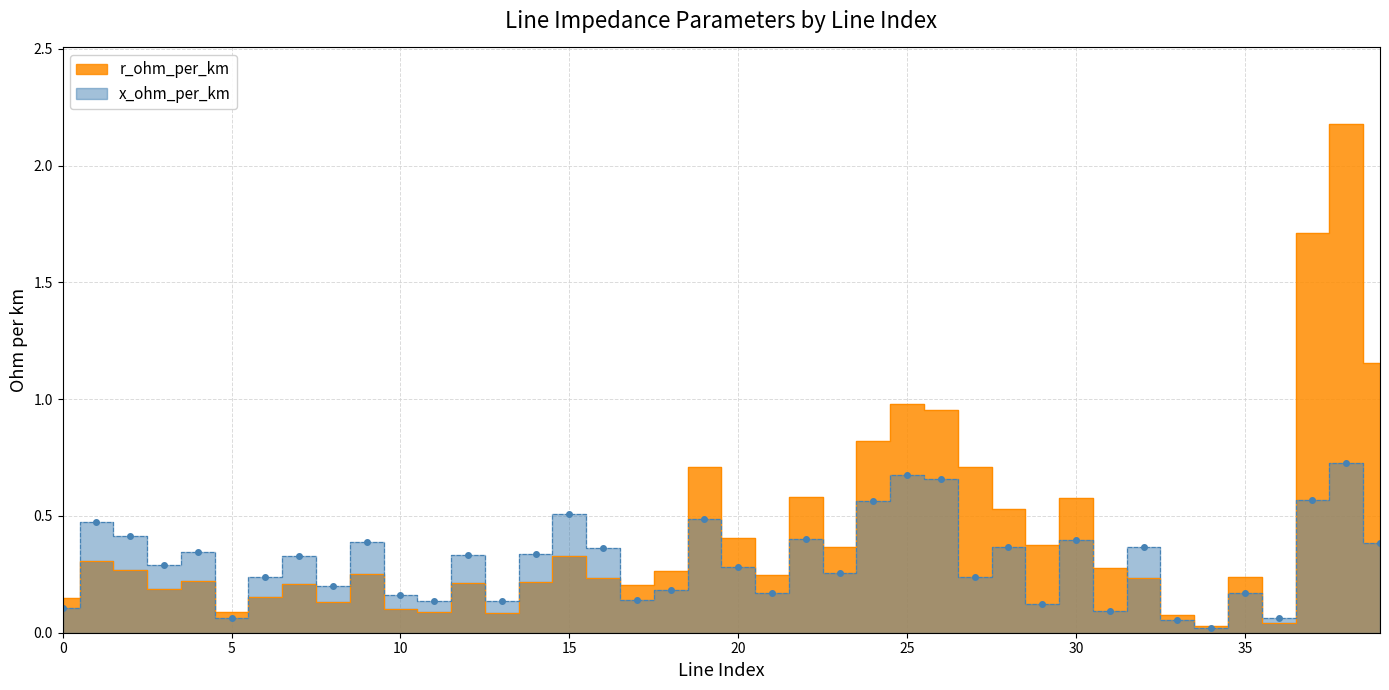

What are all the series names shown in the legend?

r_ohm_per_km, x_ohm_per_km